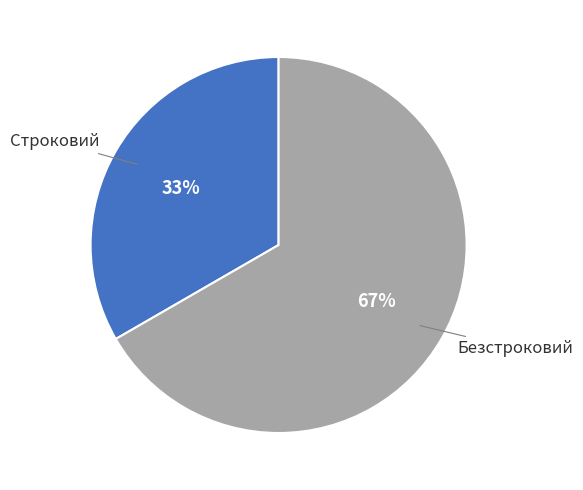

Is there any slice that represents more than half of the pie?

Yes